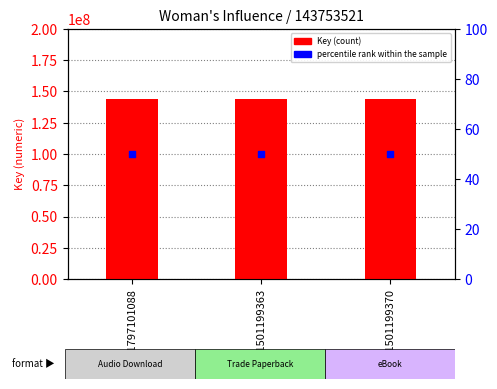

At how many categories does at least one series exceed 131996864?

3